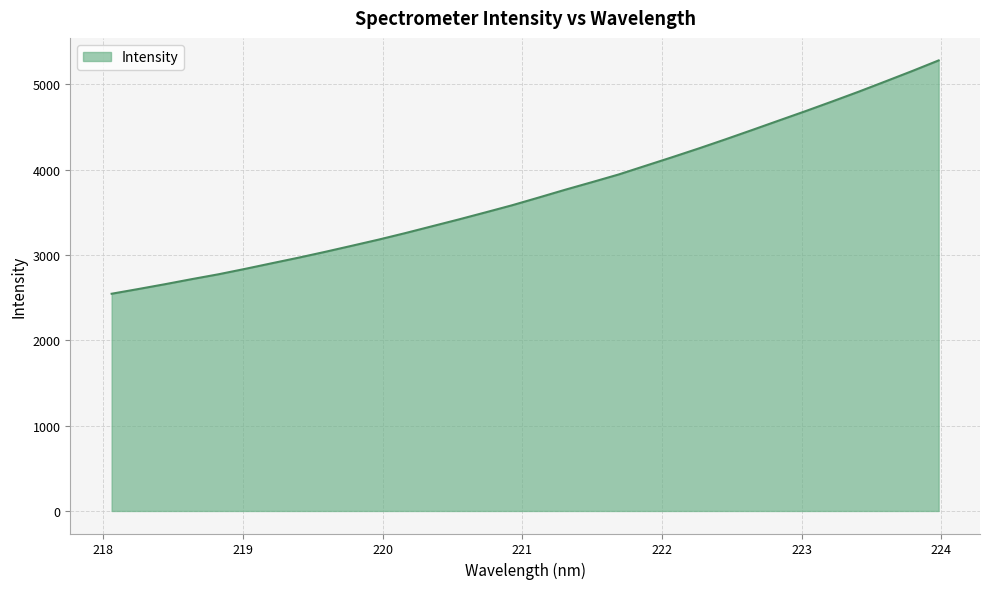

What is the greatest value displayed?

5281.2